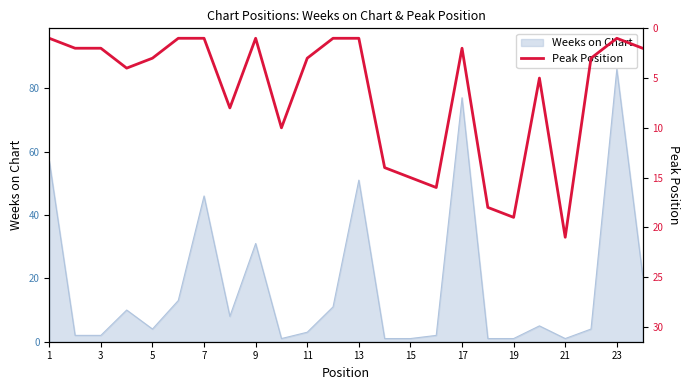

Where is Weeks on Chart nearest to the value 43?

7